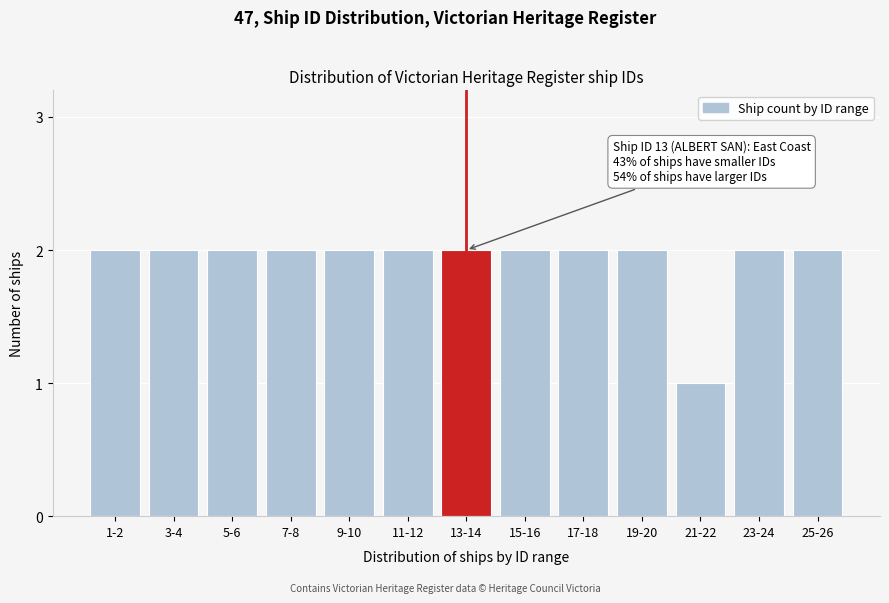

Reading left to right, what are all the values shown in this chart?

2	2	2	2	2	2	2	2	2	2	1	2	2